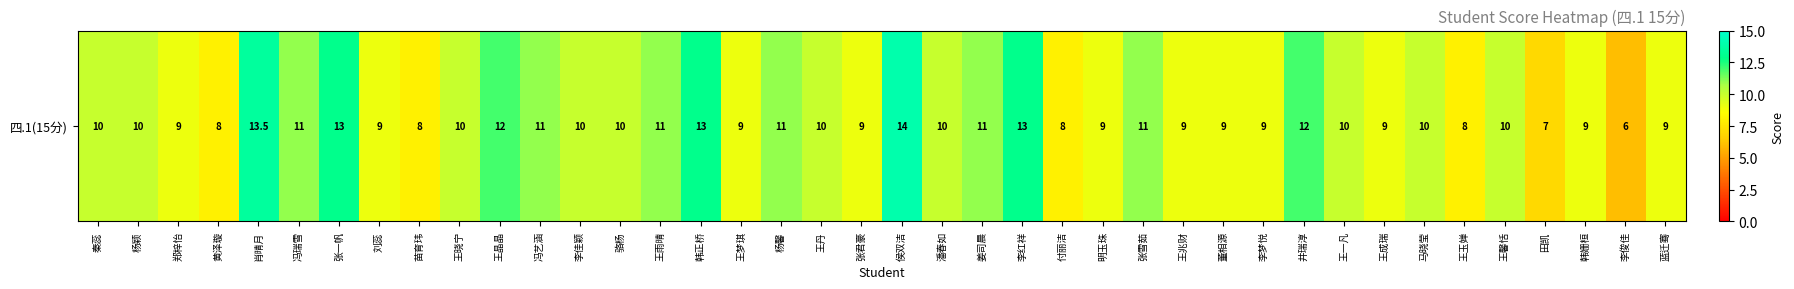

What is the sum of all values?

400.5